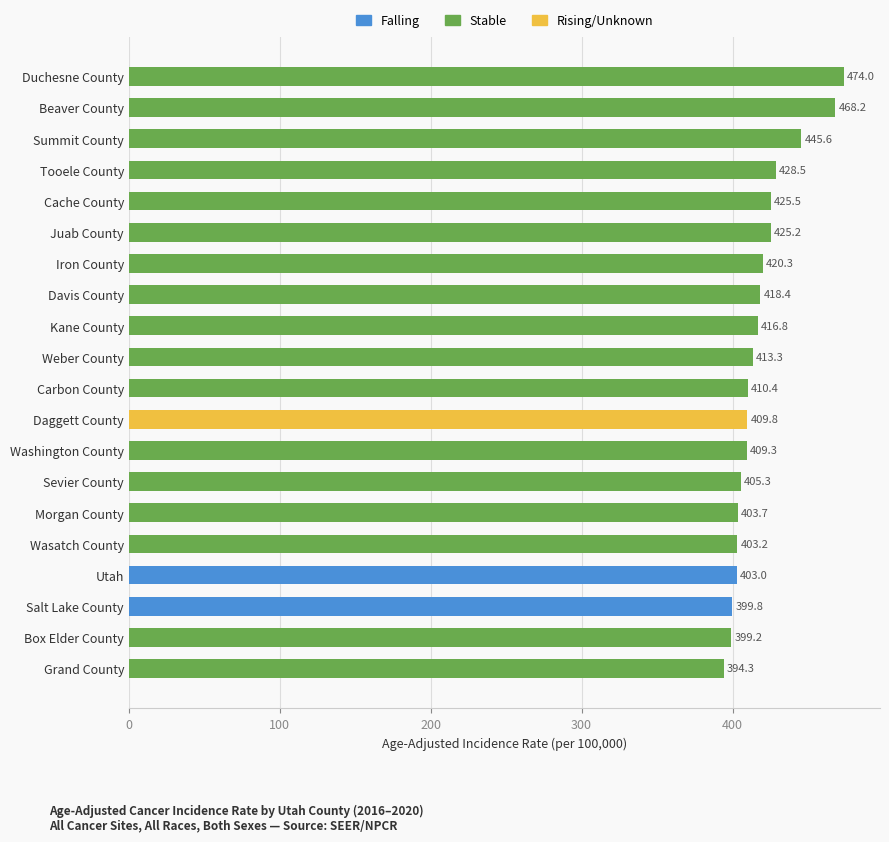

Which category has the highest value across all series?

Duchesne County